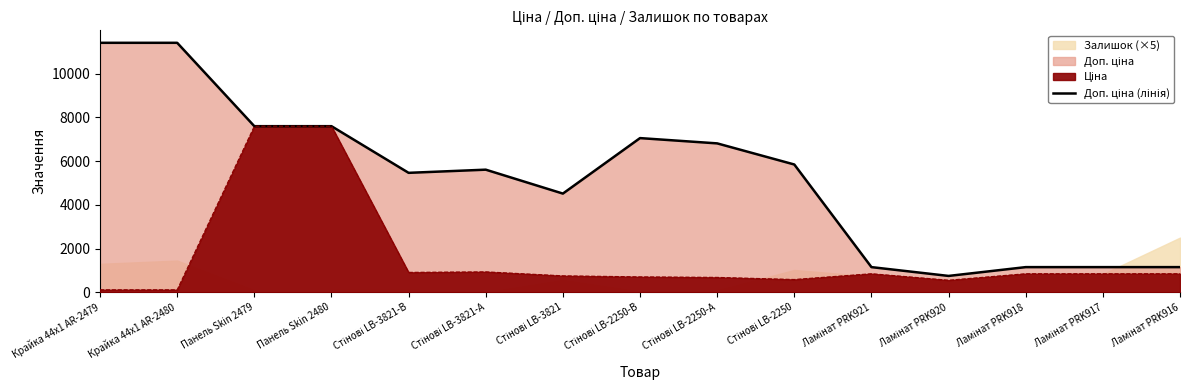

Is it true that the value at Ламінат PRK921 is 1149.7?

True